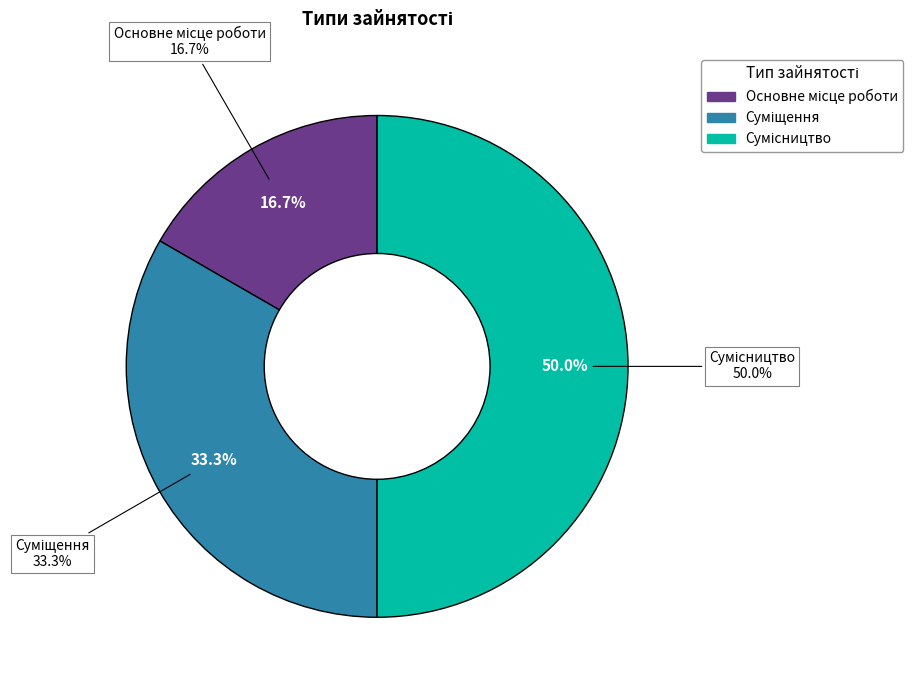

Between Сумісництво and Суміщення, which is larger?

Сумісництво